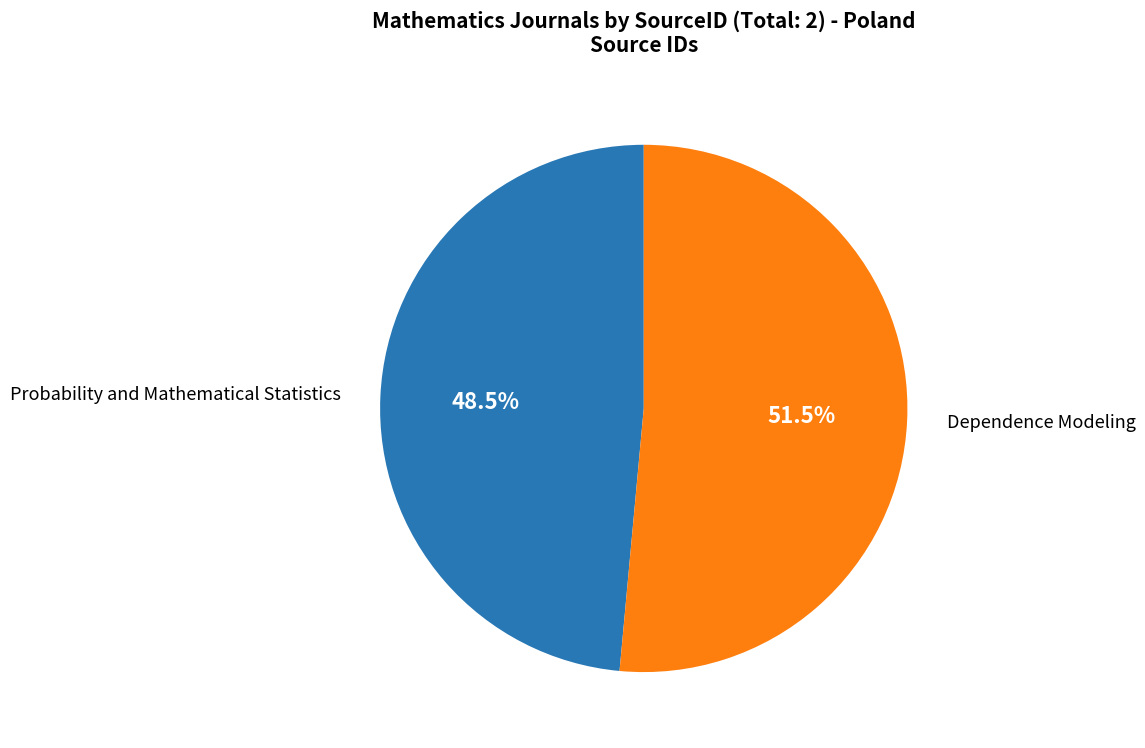

How many slices are in this pie chart?

2